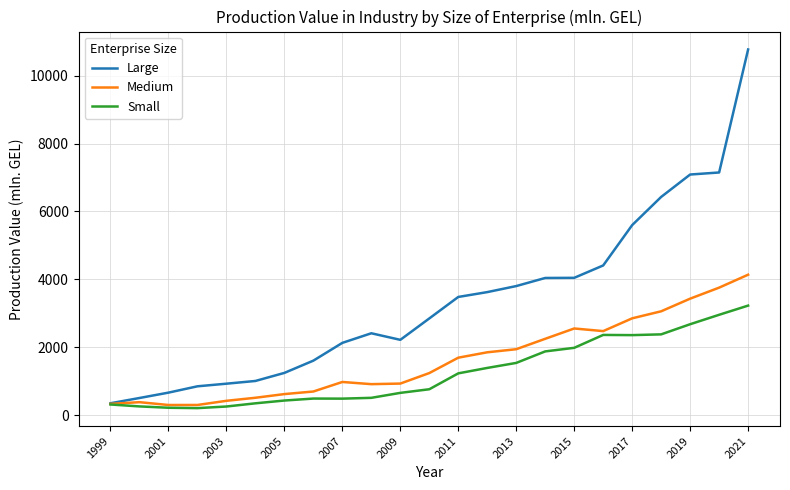

What is the greatest value displayed?

10771.4